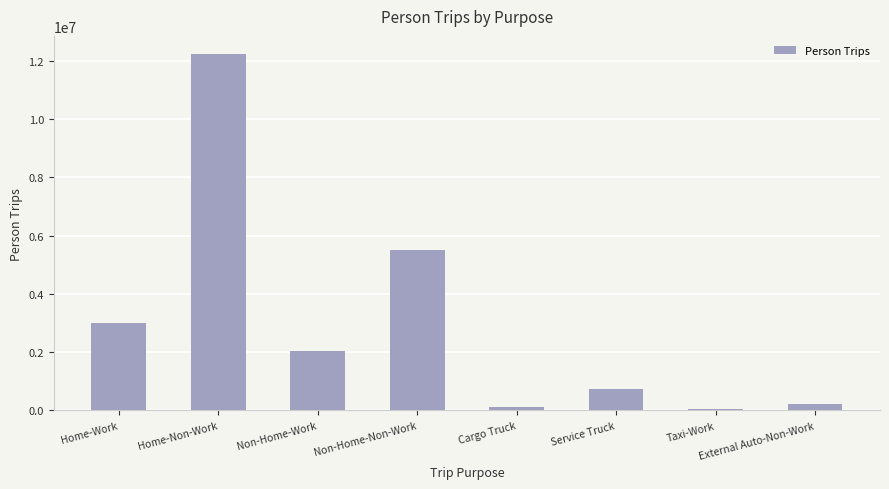

Which has a higher value, Taxi-Work or Service Truck?

Service Truck